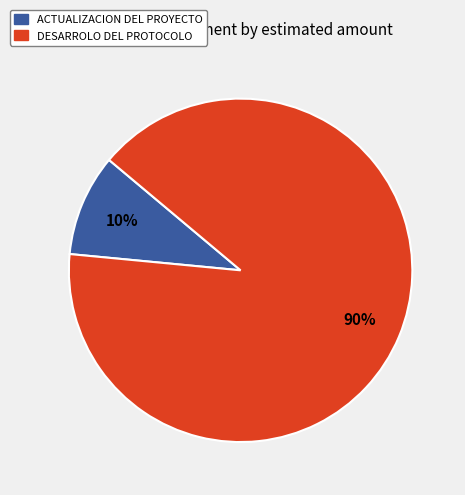

Is there a majority slice in this chart?

Yes